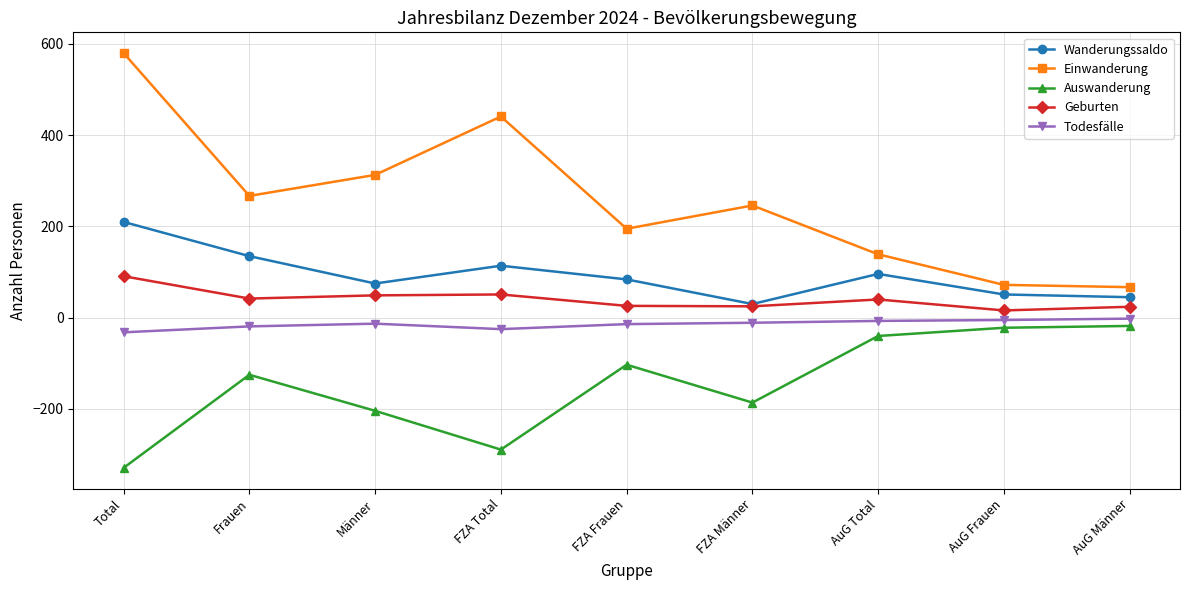

What is the difference between the maximum and minimum values in the Einwanderung series?

513